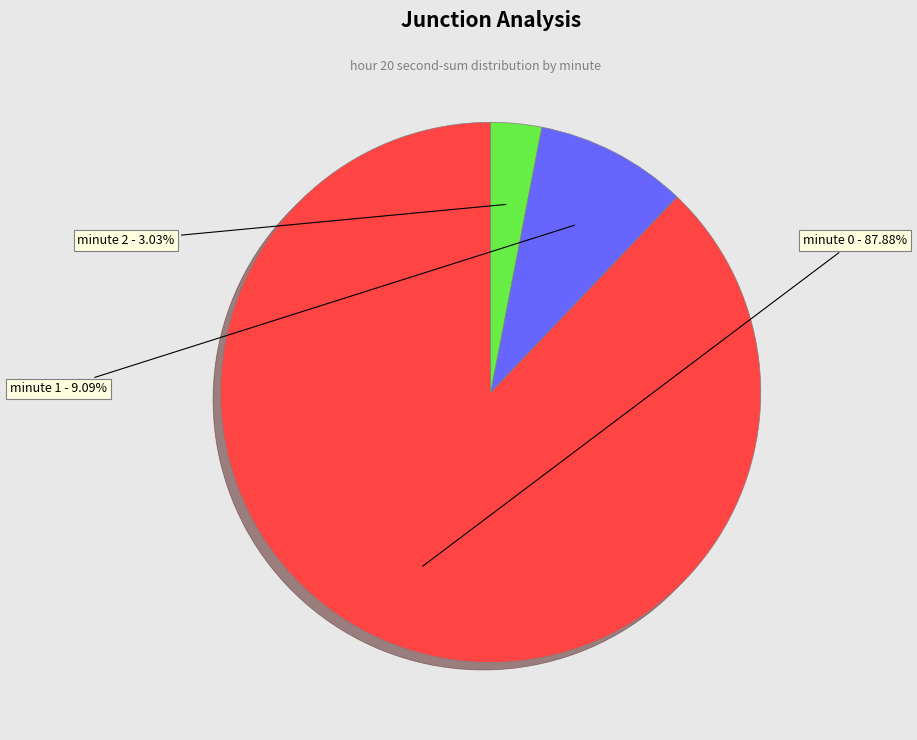

Is there any slice that represents more than half of the pie?

Yes